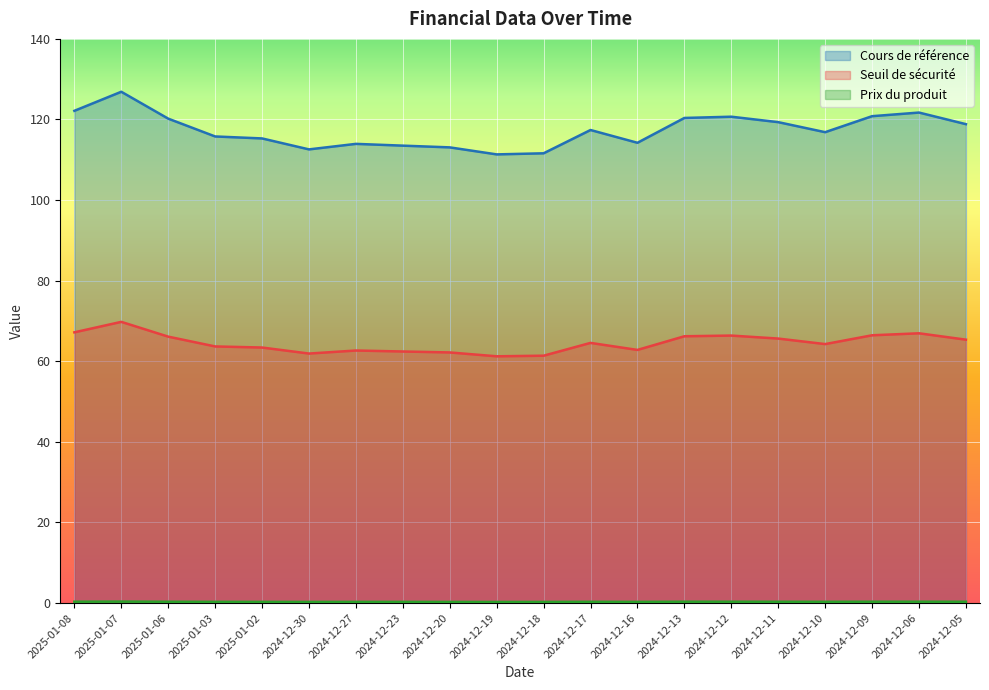

True or false: Prix du produit and Seuil de sécurité cross at least once.

False